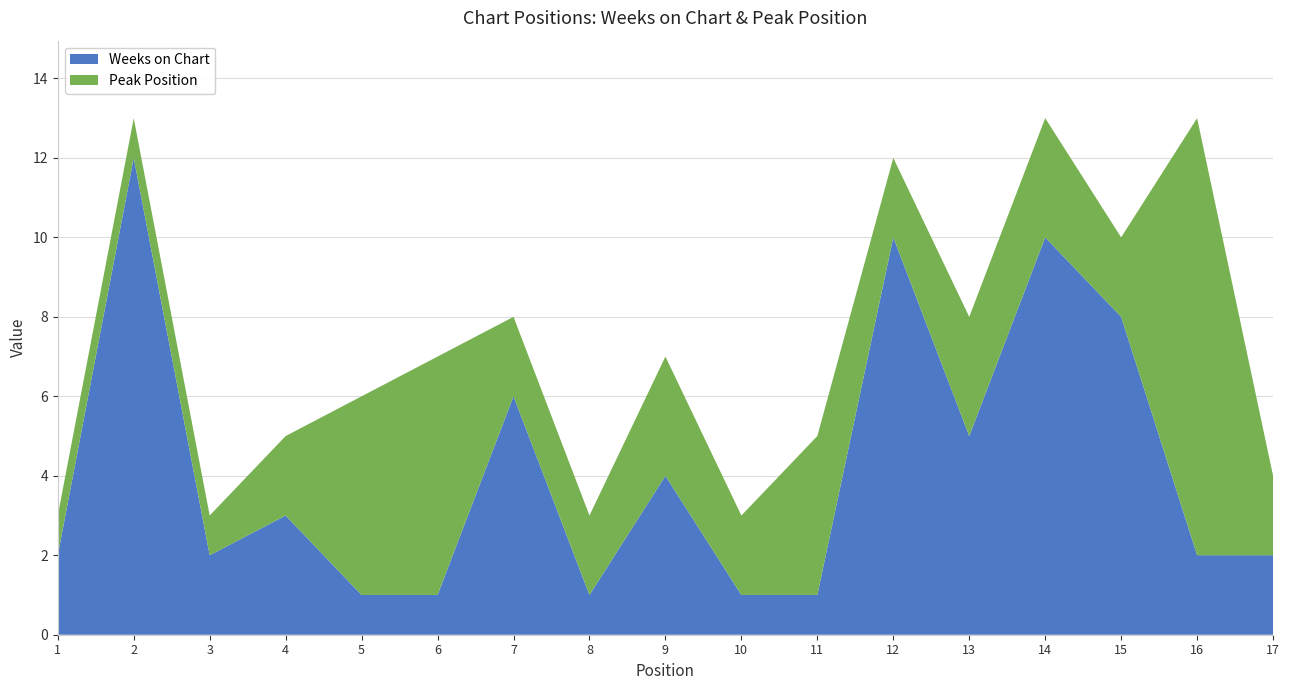

Reading left to right, what are all the values shown in this chart?

Weeks on Chart: 1=2	2=12	3=2	4=3	5=1	6=1	7=6	8=1	9=4	10=1	11=1	12=10	13=5	14=10	15=8	16=2	17=2
Peak Position: 1=1	2=1	3=1	4=2	5=5	6=6	7=2	8=2	9=3	10=2	11=4	12=2	13=3	14=3	15=2	16=11	17=2